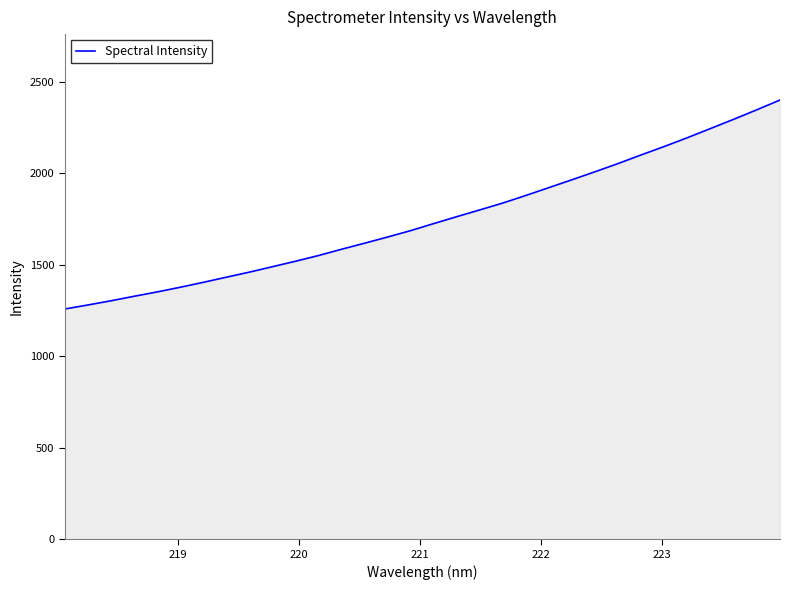

What is the difference between the maximum and minimum values?

1142.2